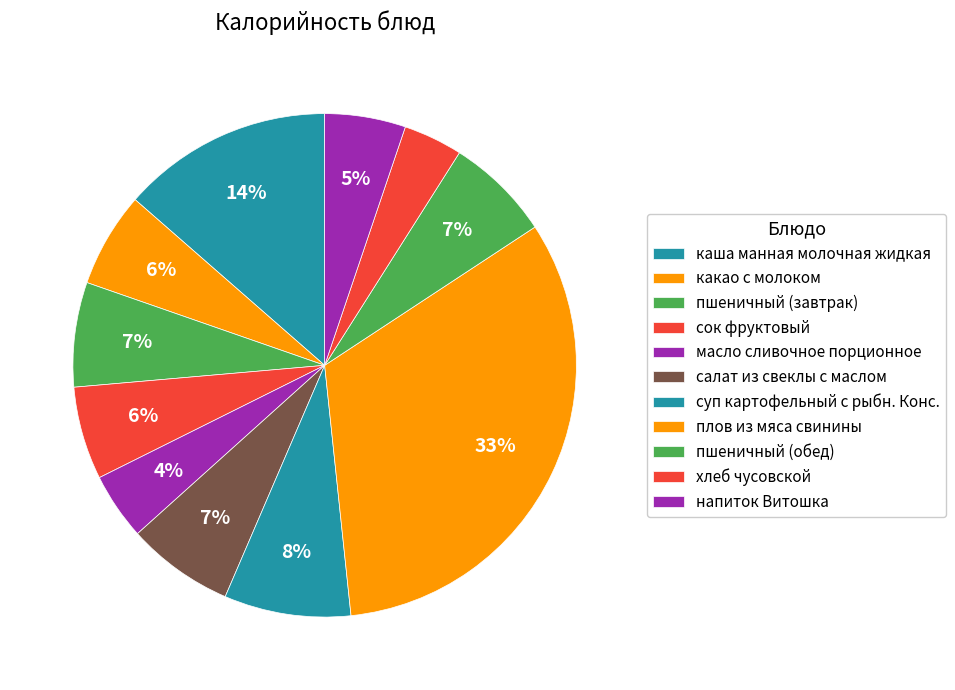

Count the number of slices in the pie.

11